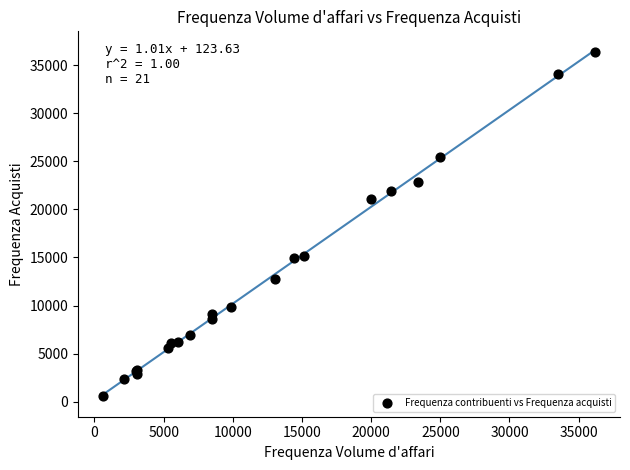

What Y value in the scatter plot is closest to 18477?

21034